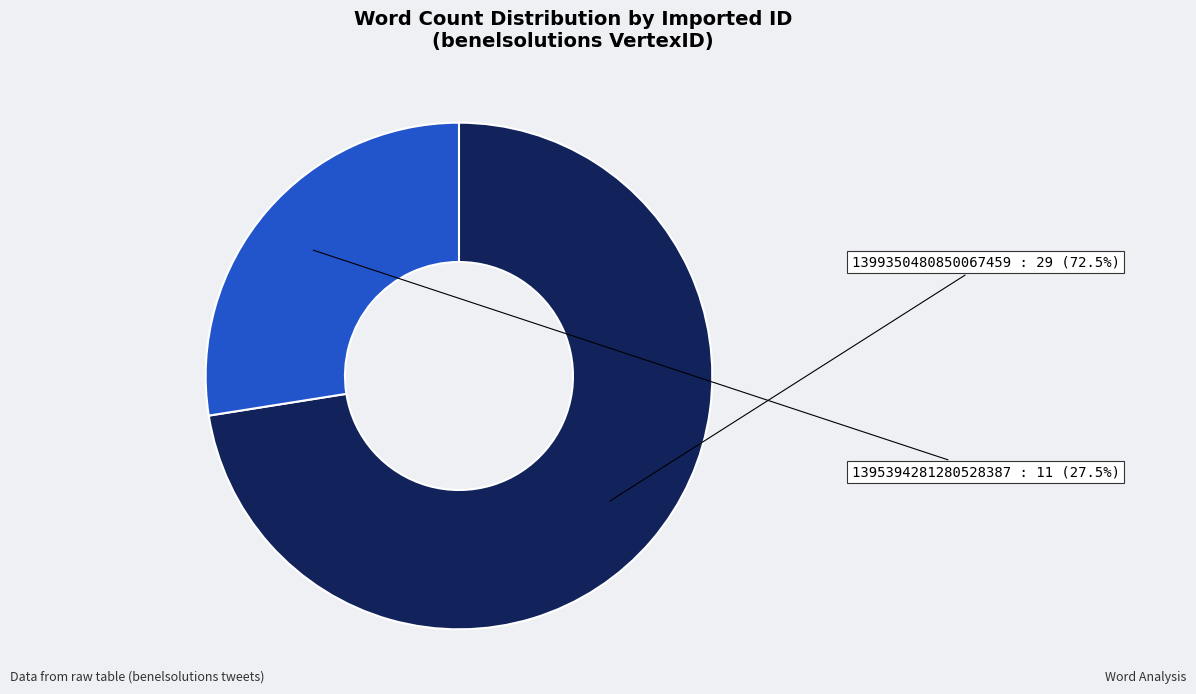

Does any single category account for the majority?

Yes